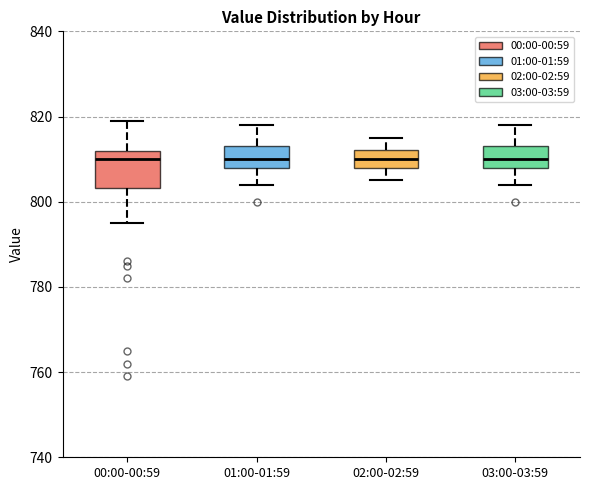

Where does the upper whisker of the box for 01:00-01:59 end on the y-axis? The values are not printed on the chart, so give them approximately, as read against the axis.

818